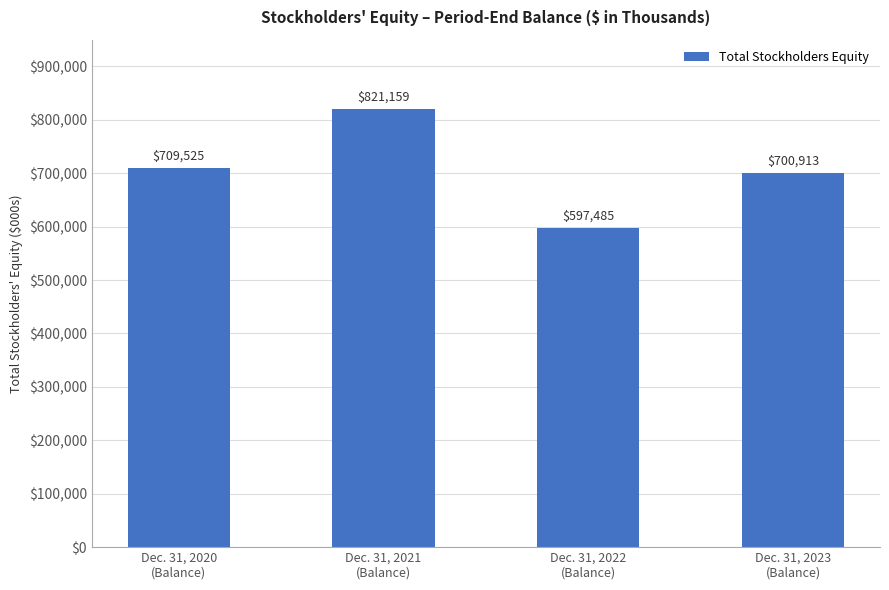

Which label corresponds to the largest value in the chart?

Dec. 31, 2021
(Balance)